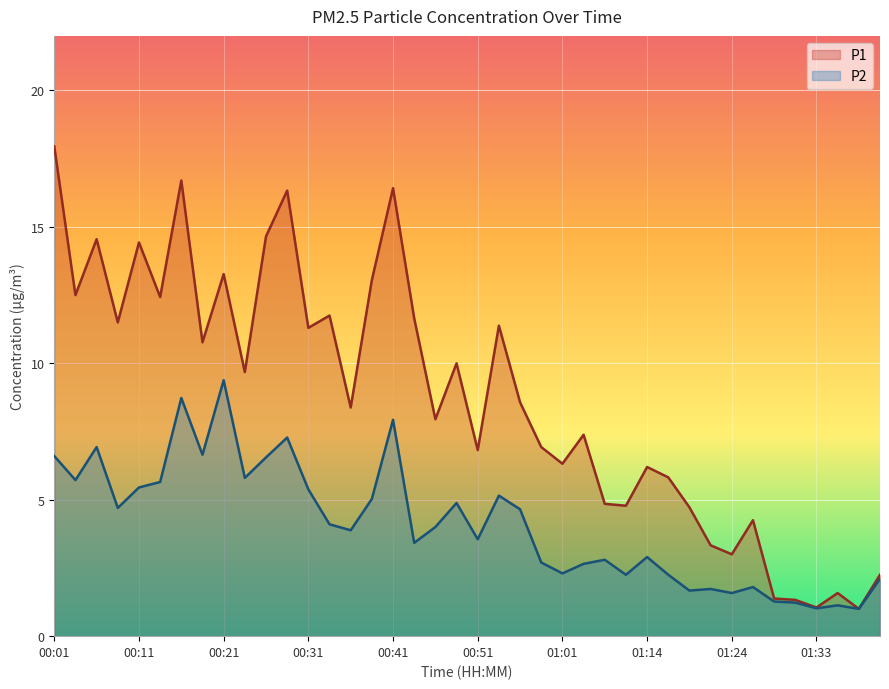

In P1, how many points are higher than both neighbors (excluding endpoints)?

13